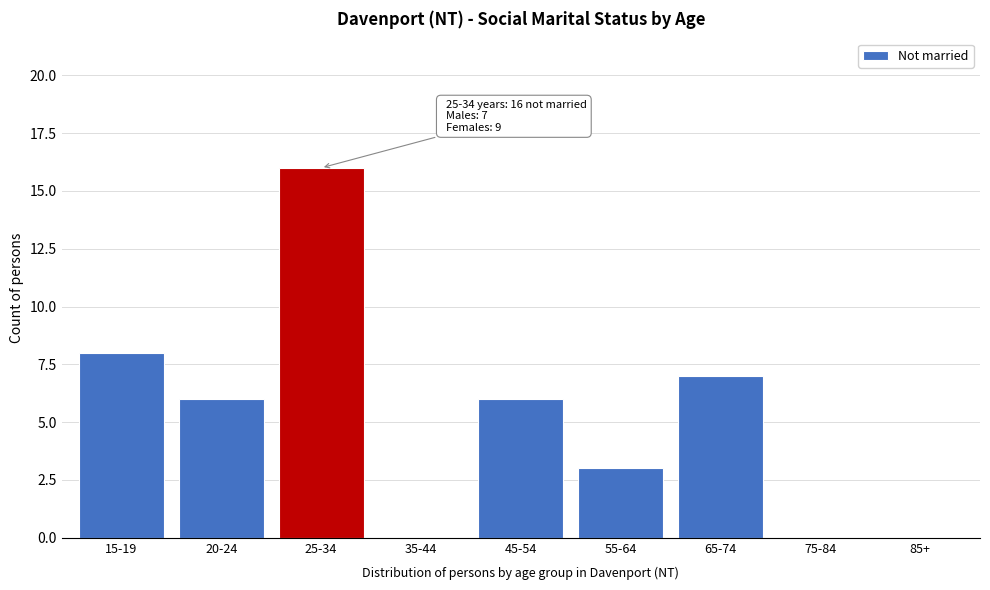

Reading left to right, what are all the values shown in this chart?

15-19=8	20-24=6	25-34=16	35-44=0	45-54=6	55-64=3	65-74=7	75-84=0	85+=0